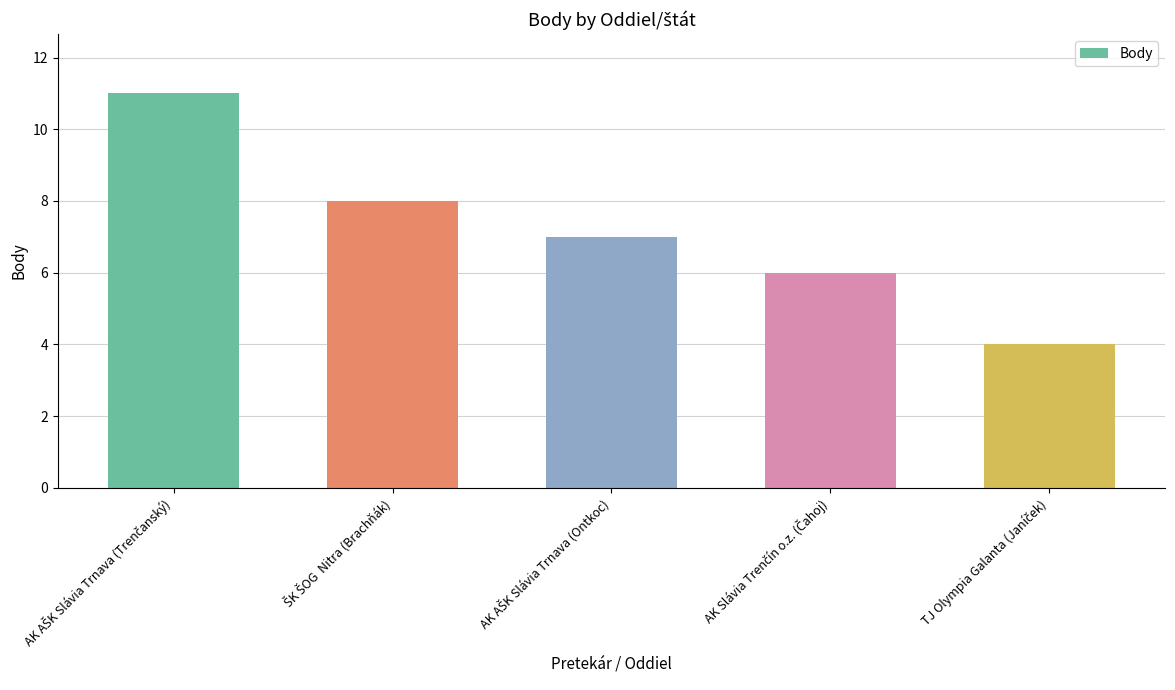

What is the average value?

7